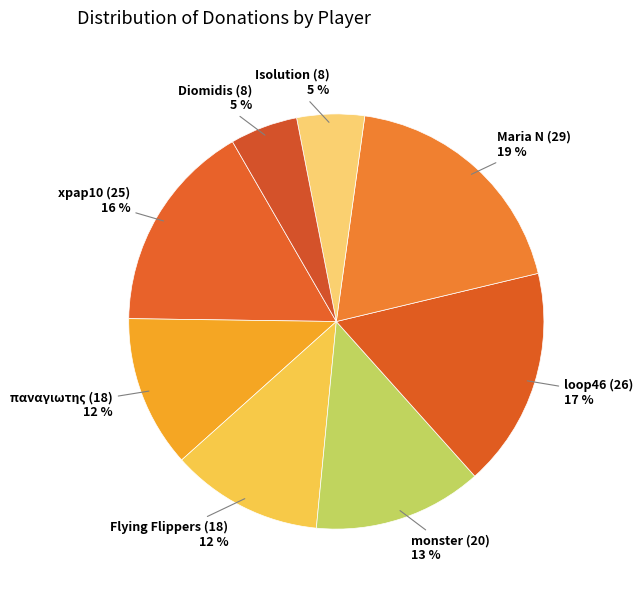

To the nearest percent, what percentage of the pie is loop46 (26)?

17%